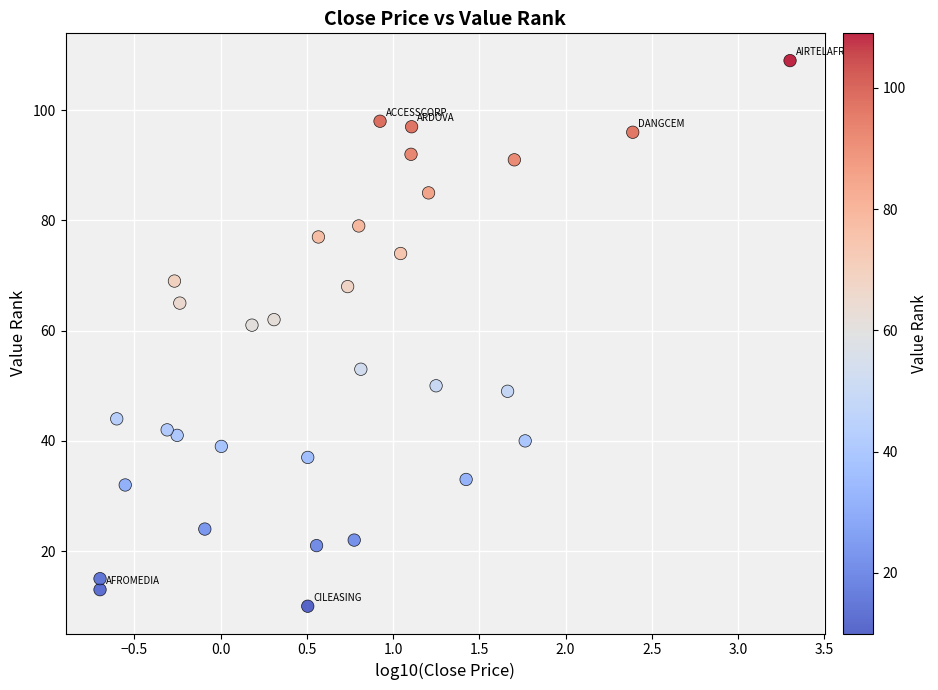

What is the range of Y values (max minus min)?

99